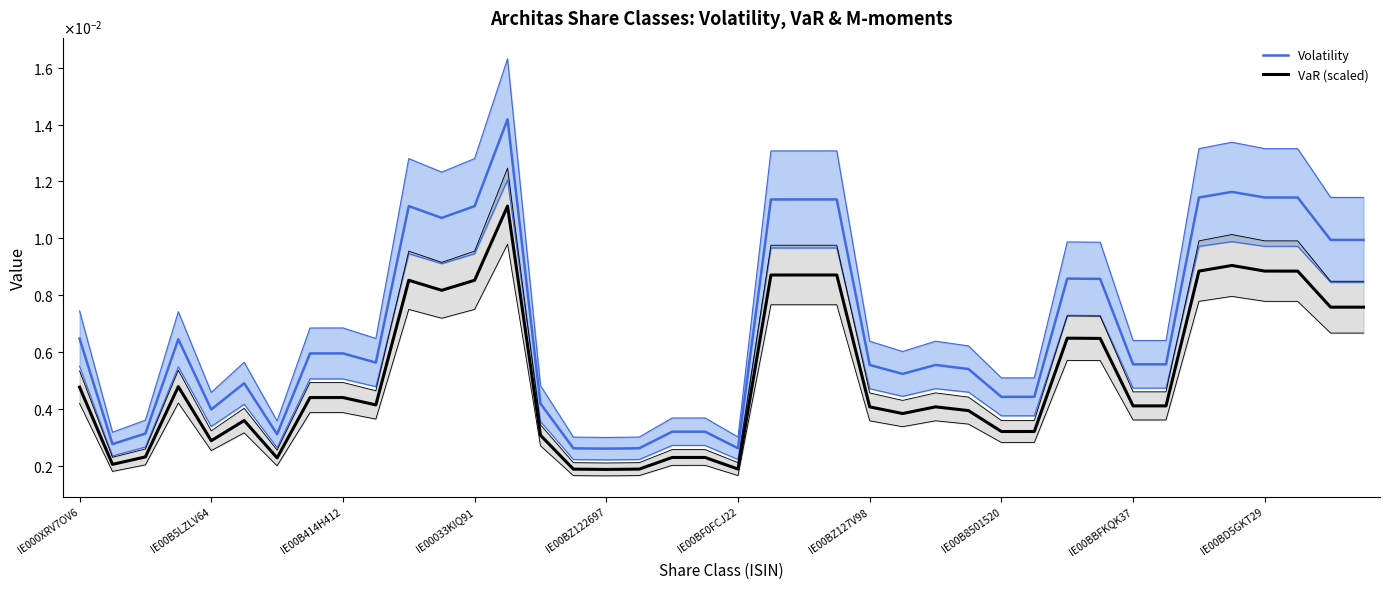

Does the chart display data point markers on the line(s)?

No